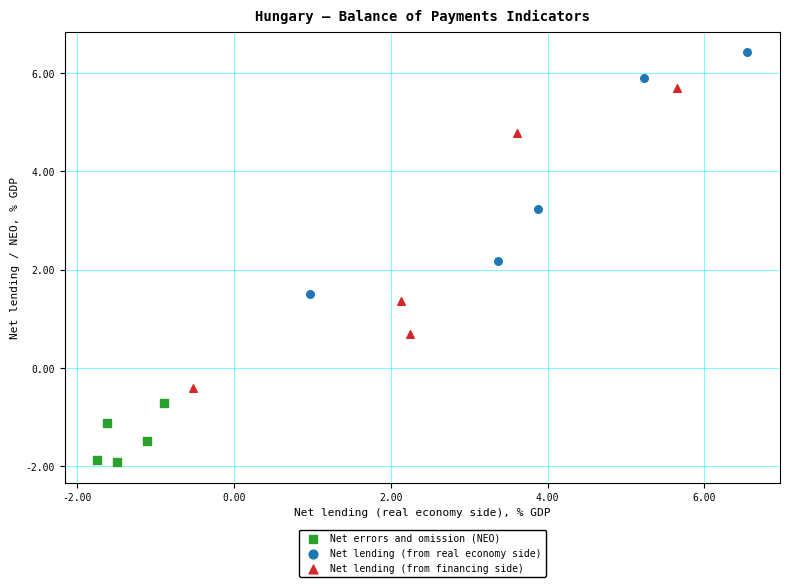

Which series reaches the minimum Y coordinate?

Net errors and omission (NEO)